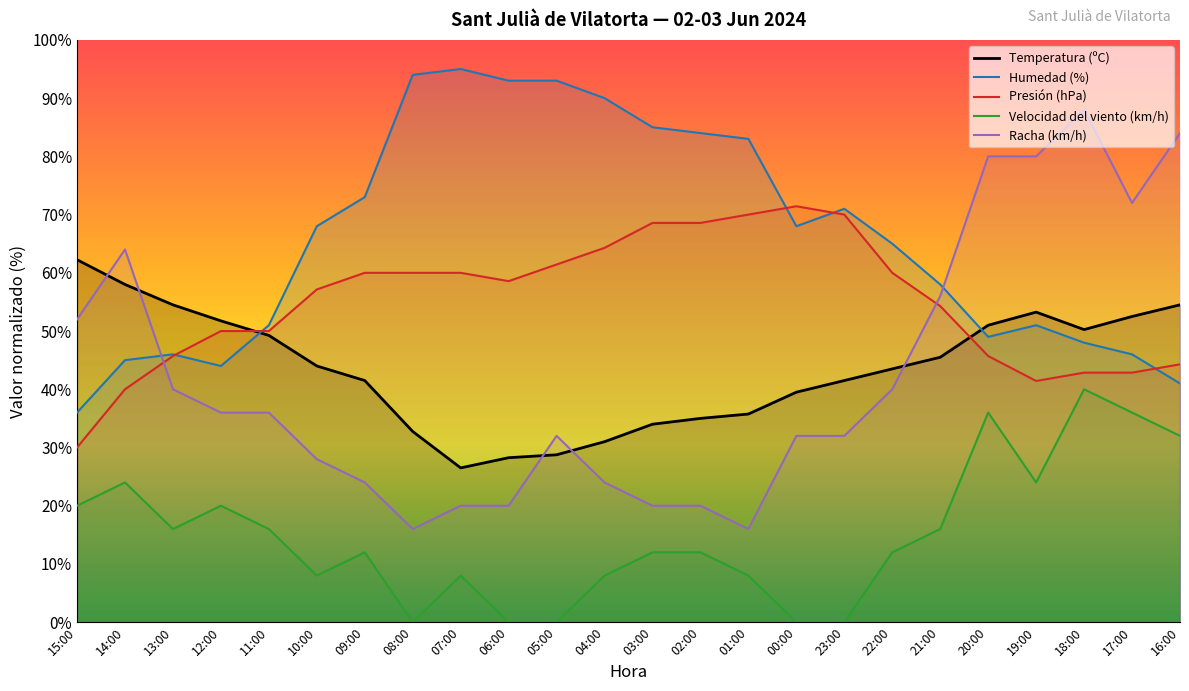

True or false: Presión (hPa) has more than 2 interior local peaks.

False